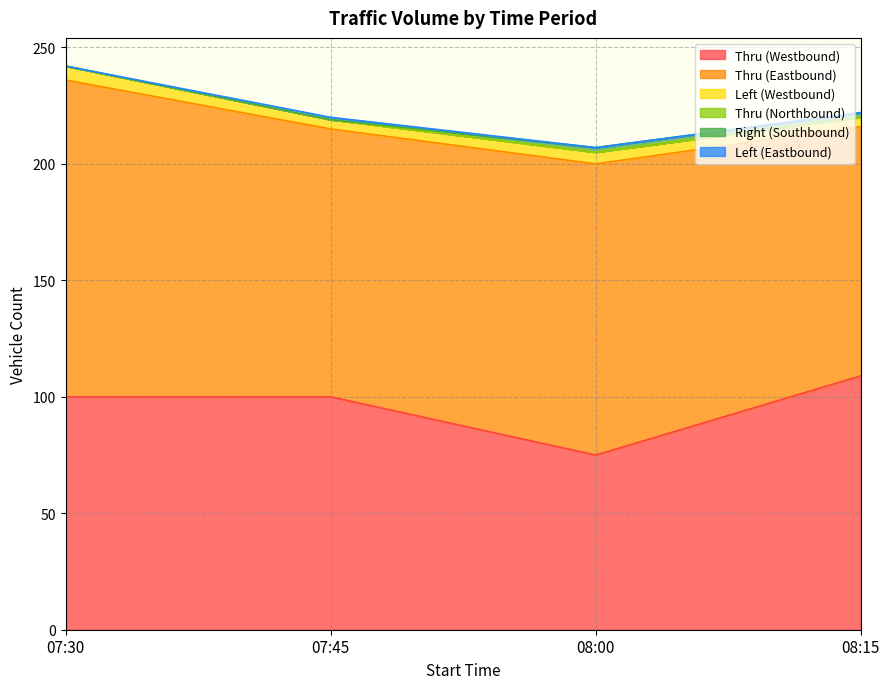

At which label is Left (Eastbound) closest to 0?

07:30